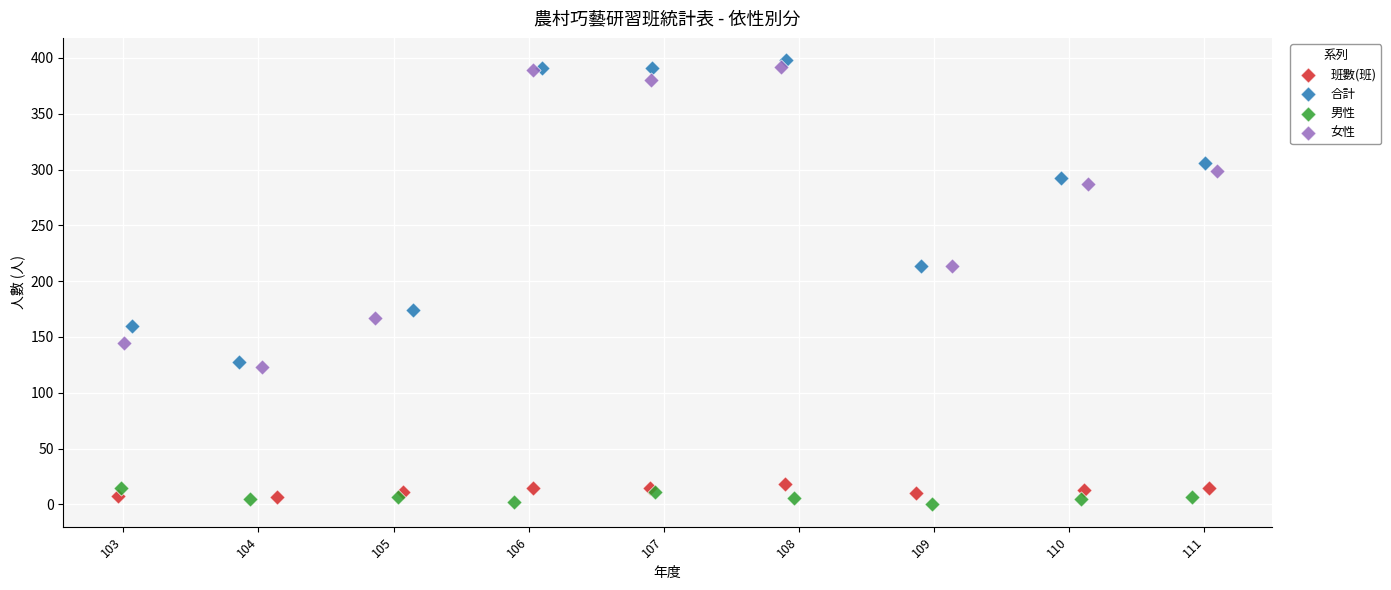

What are all the series names shown in the legend?

班數(班), 合計, 男性, 女性